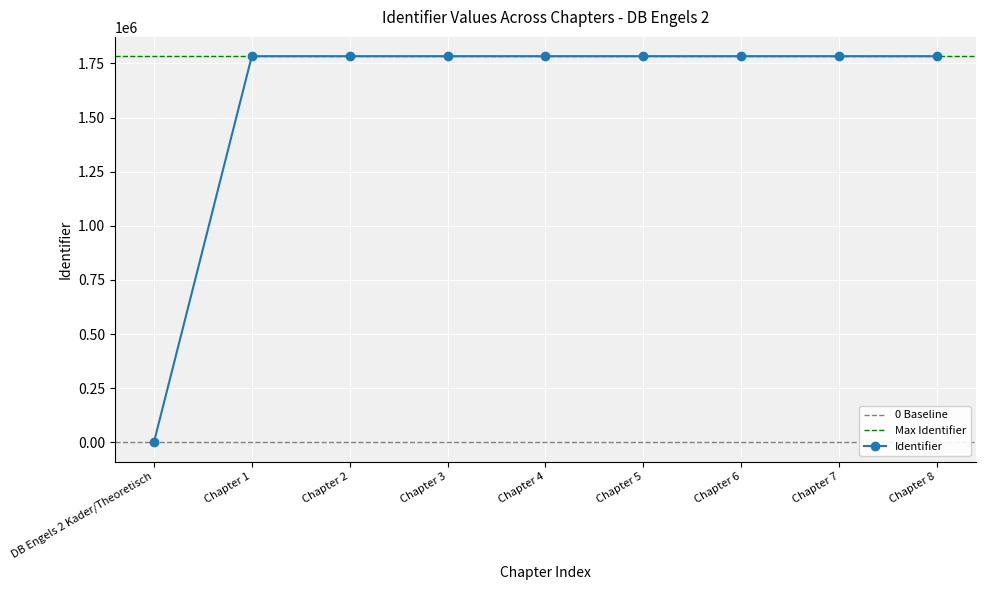

Count the number of values greater than 1783756.

4